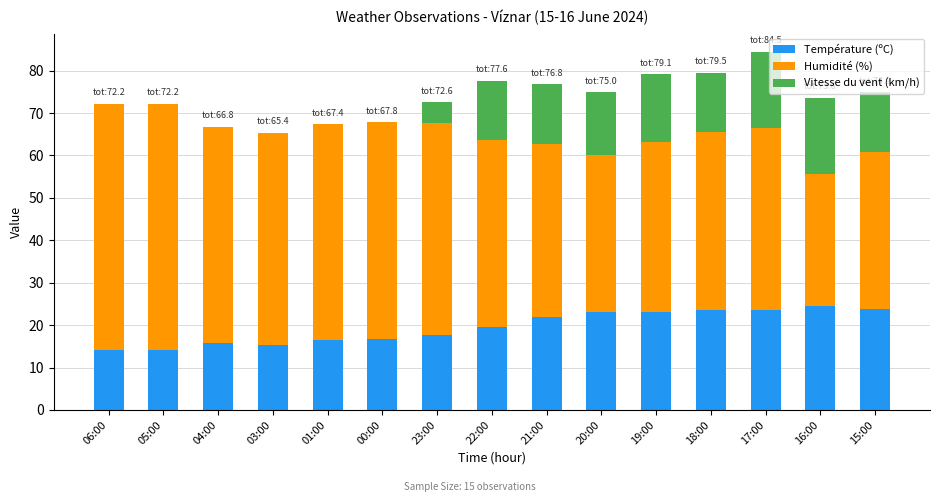

What is the total value across all series at 06:00?

72.2